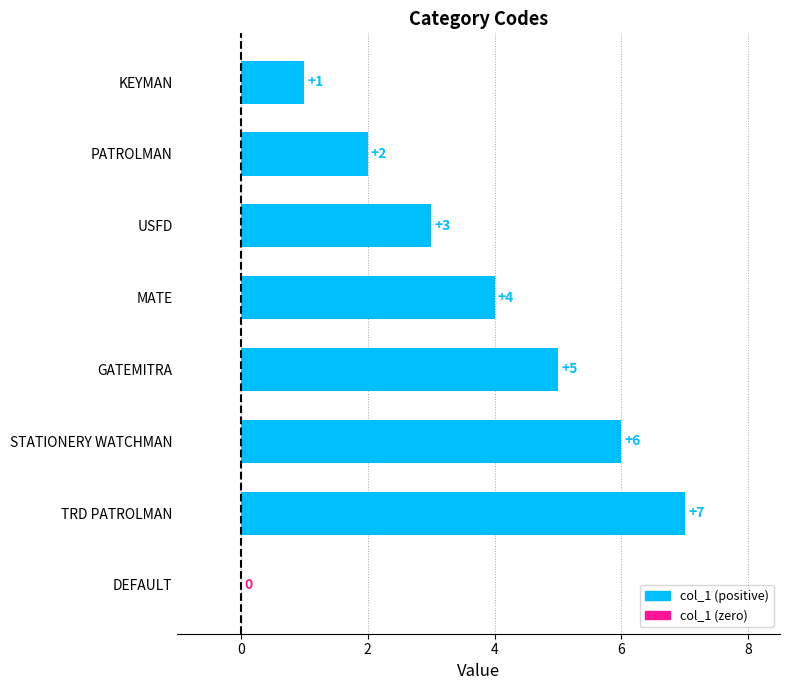

Which has a higher value, PATROLMAN or KEYMAN?

PATROLMAN